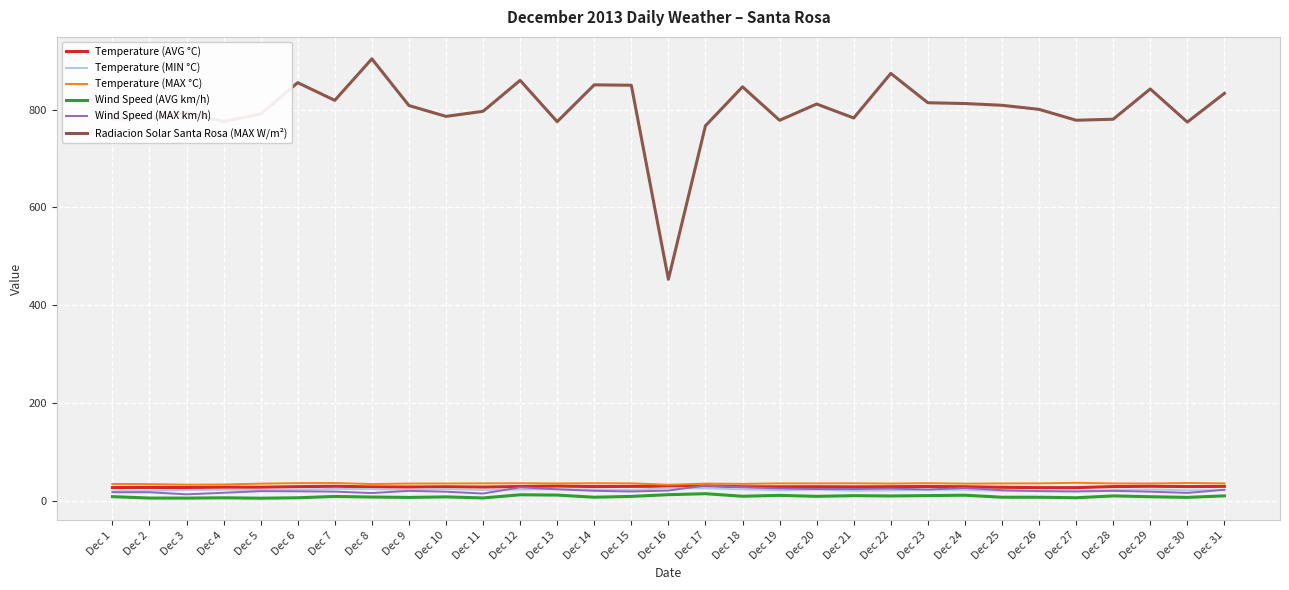

True or false: Temperature (MAX °C) and Radiacion Solar Santa Rosa (MAX W/m²) cross at least once.

False